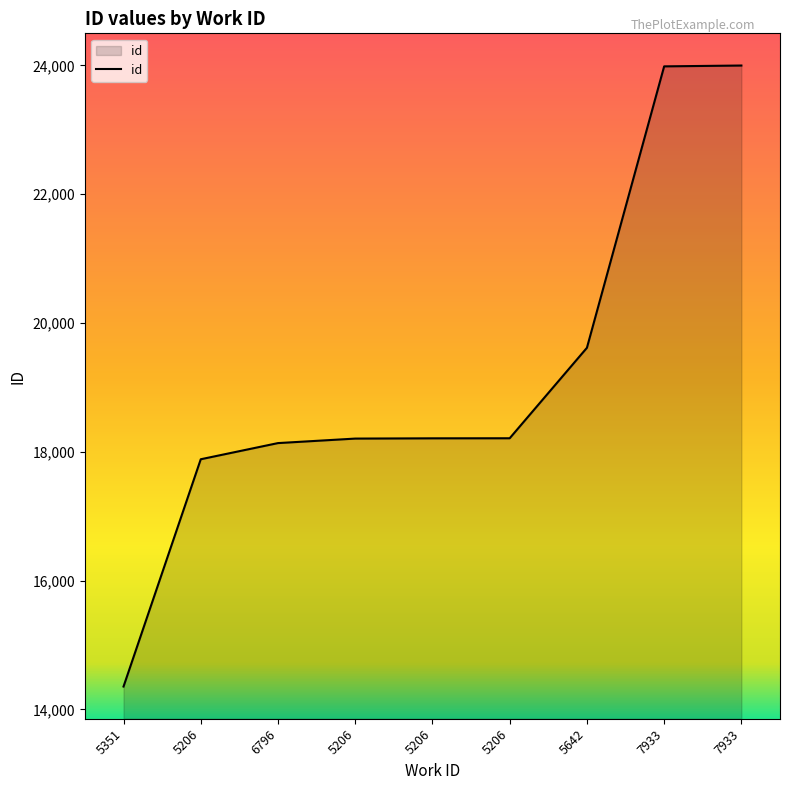

How many lines are shown in the chart?

1